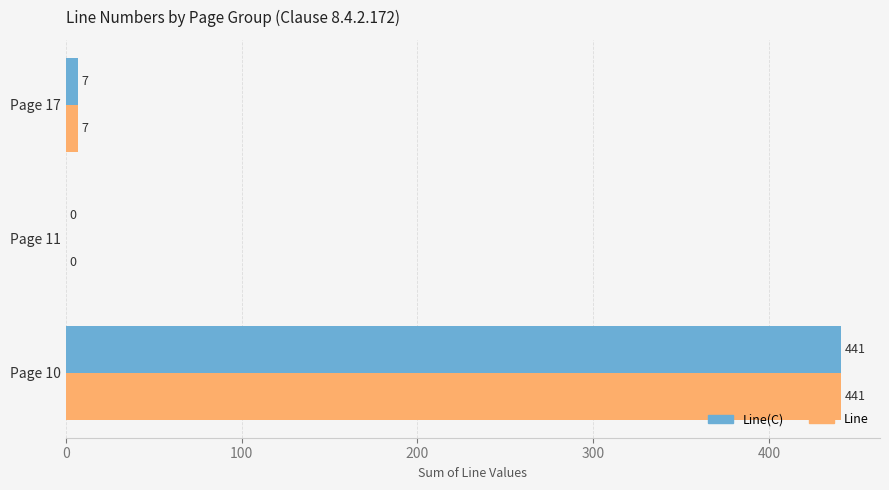

Is the value of Line(C) at Page 17 greater than the value of Line at Page 10?

No